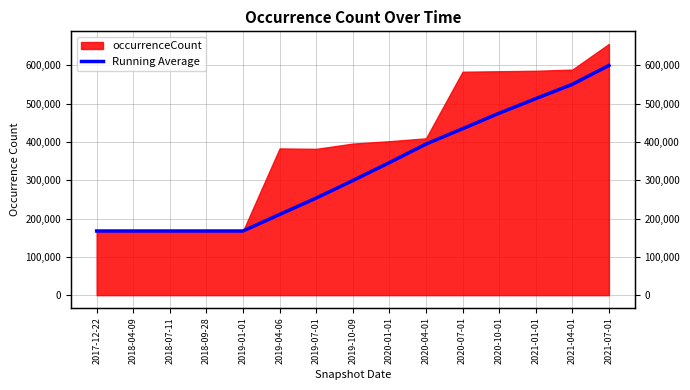

Is it true that the value at 2021-01-01 is 774593.5?

False